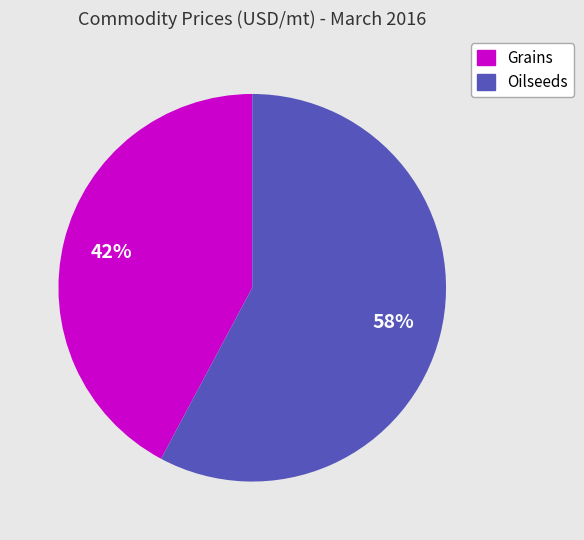

Does any single category account for the majority?

Yes